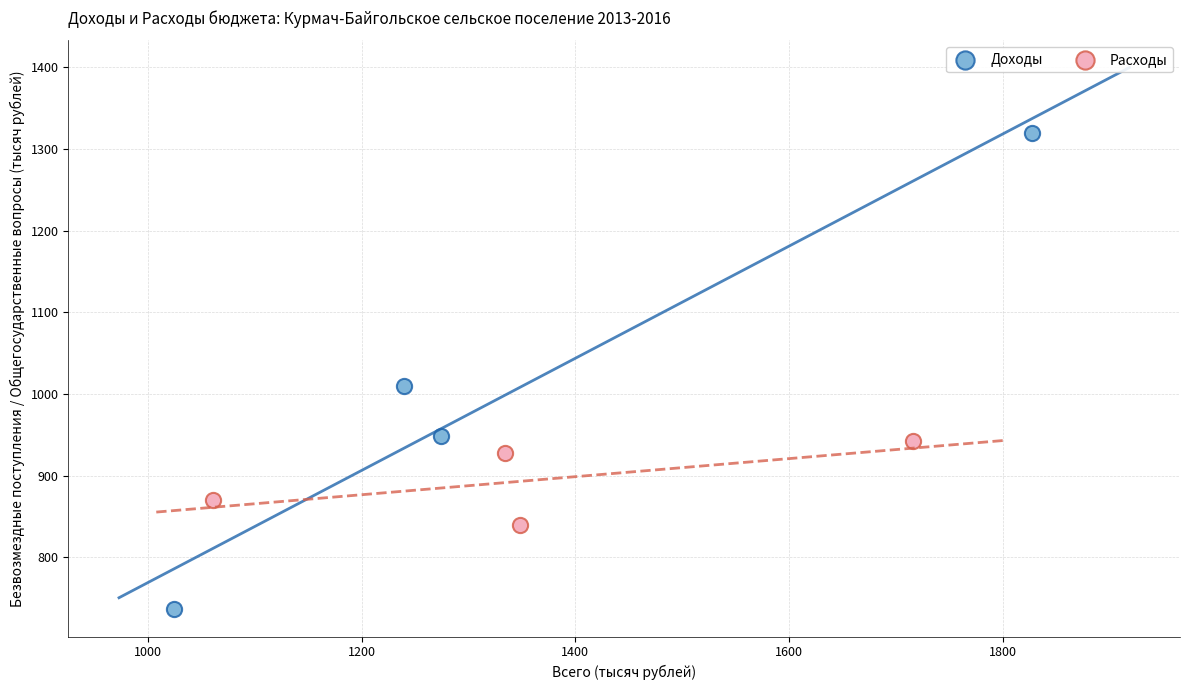

Which series contains the highest Y value?

Доходы